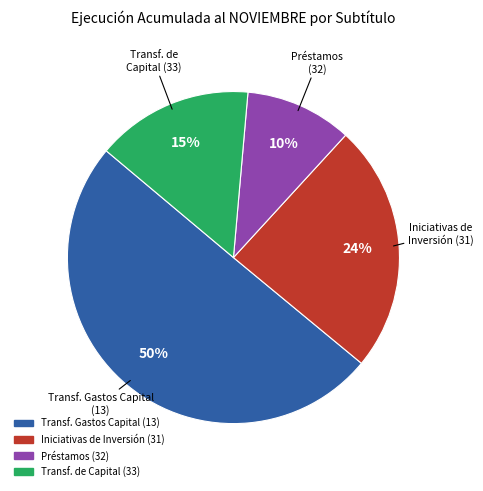

How many segments does this pie chart have?

4